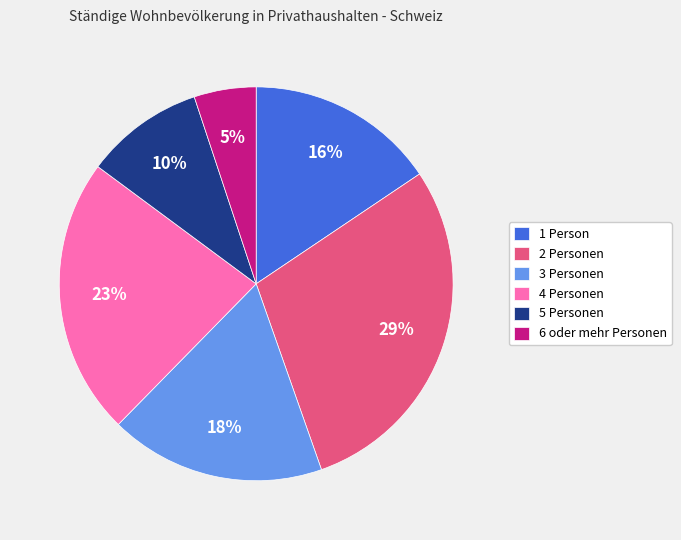

Does 6 oder mehr Personen account for over 50% of the chart?

No